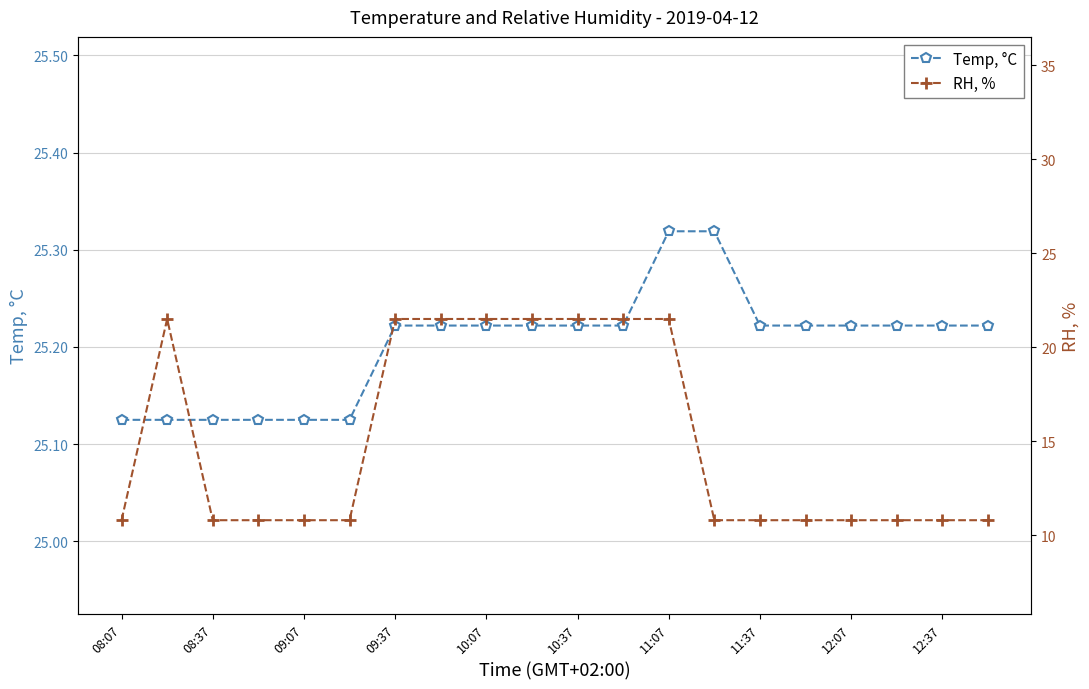

Reading left to right, list all the values displayed in this chart.

Temp, °C: 25.1	25.1	25.1	25.1	25.1	25.1	25.2	25.2	25.2	25.2	25.2	25.2	25.3	25.3	25.2	25.2	25.2	25.2	25.2	25.2
RH, %: 10.8	21.5	10.8	10.8	10.8	10.8	21.5	21.5	21.5	21.5	21.5	21.5	21.5	10.8	10.8	10.8	10.8	10.8	10.8	10.8